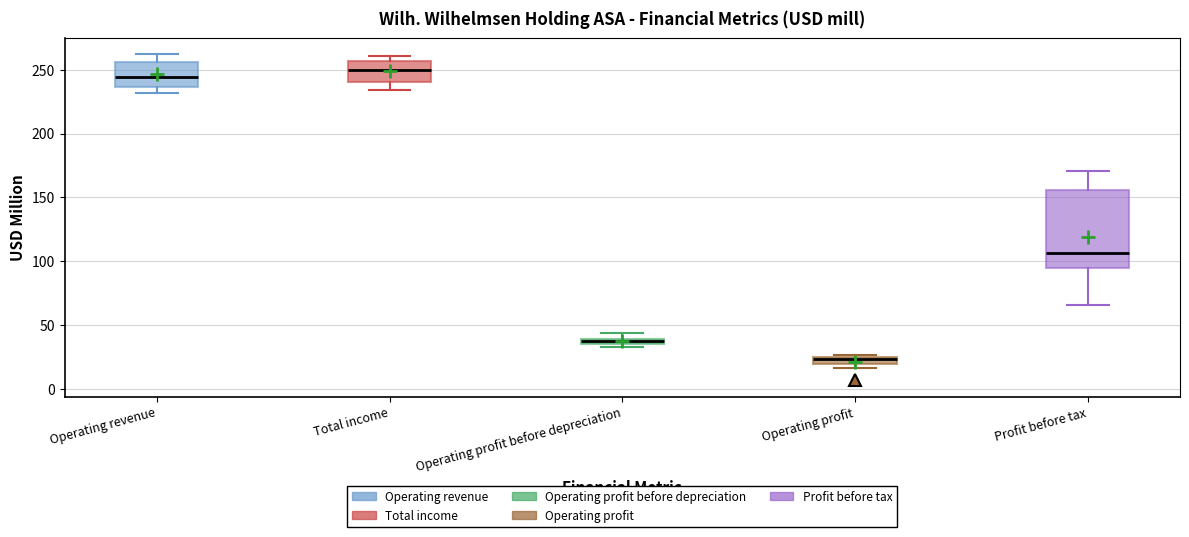

Which box has the highest median line?

Total income